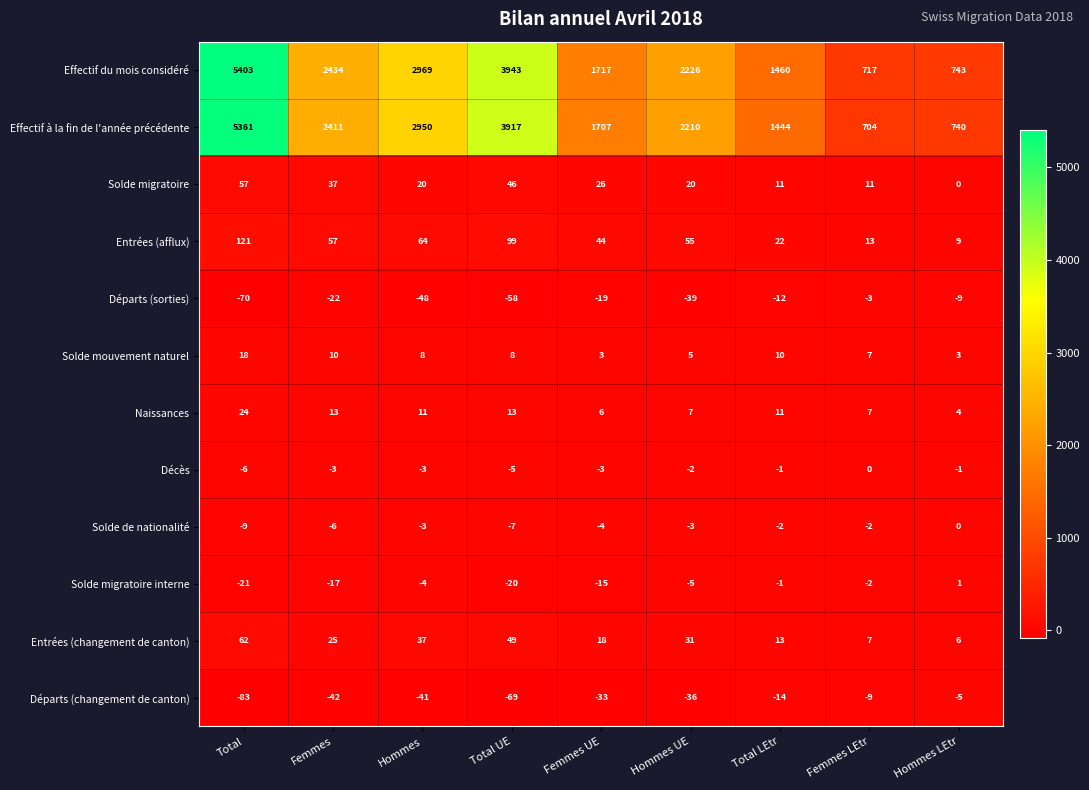

Which series has the widest spread of values?

Effectif du mois considéré